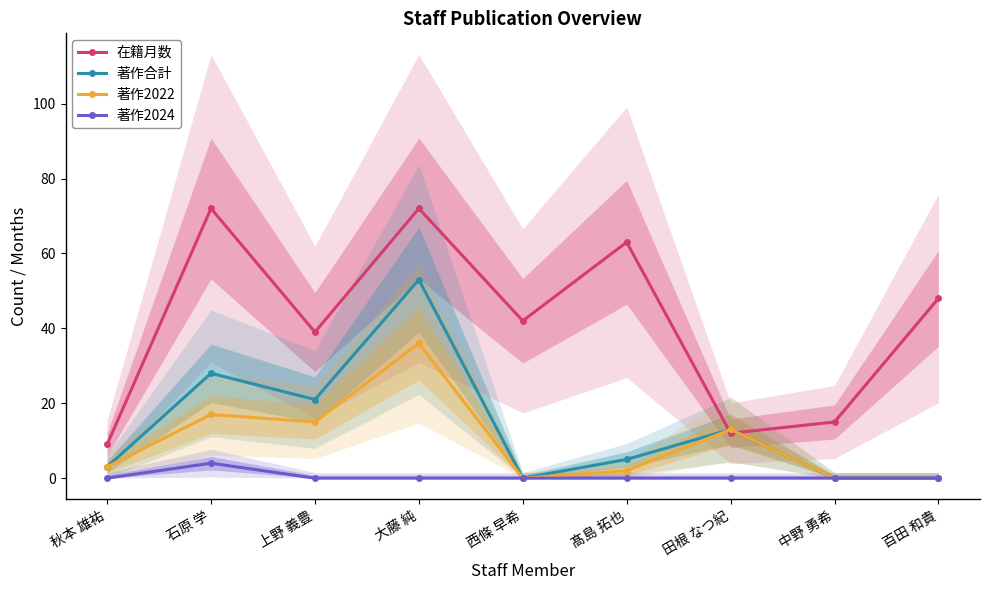

Which label corresponds to the largest value in the chart?

石原 学